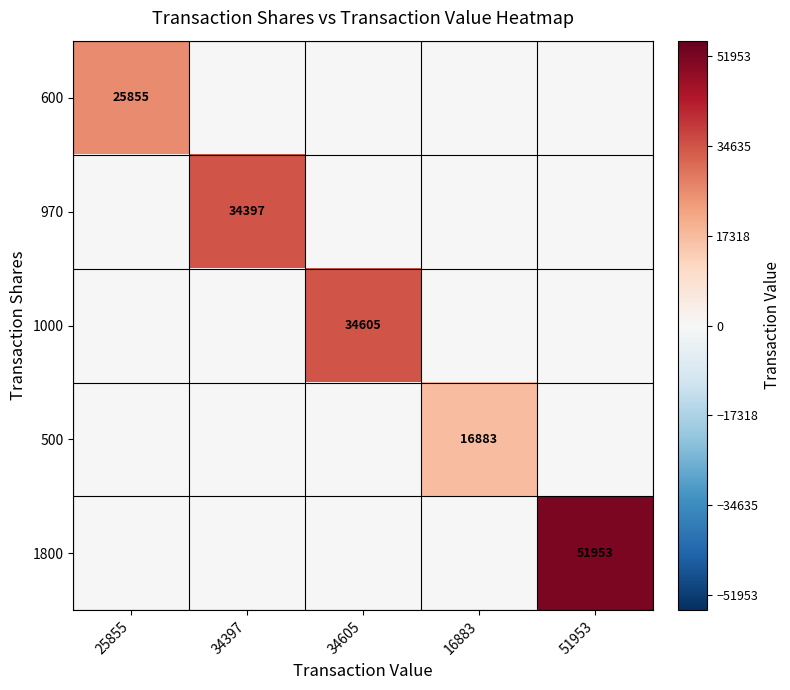

True or false: 600 has a value of 25855 at 25855.

True